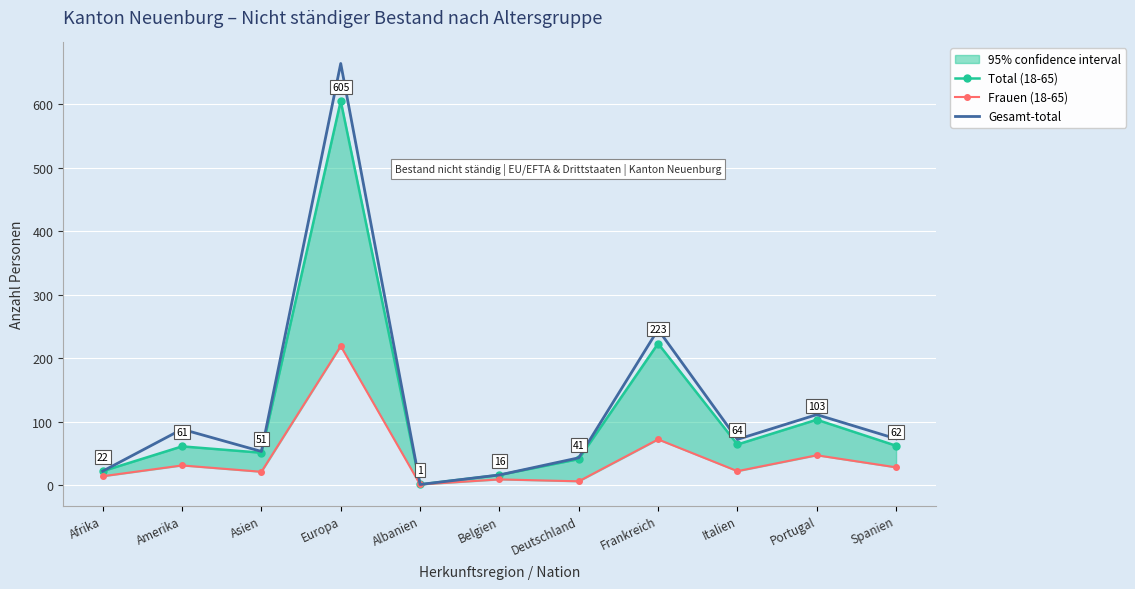

At which label is Frauen (18-65) closest to 110?

Frankreich